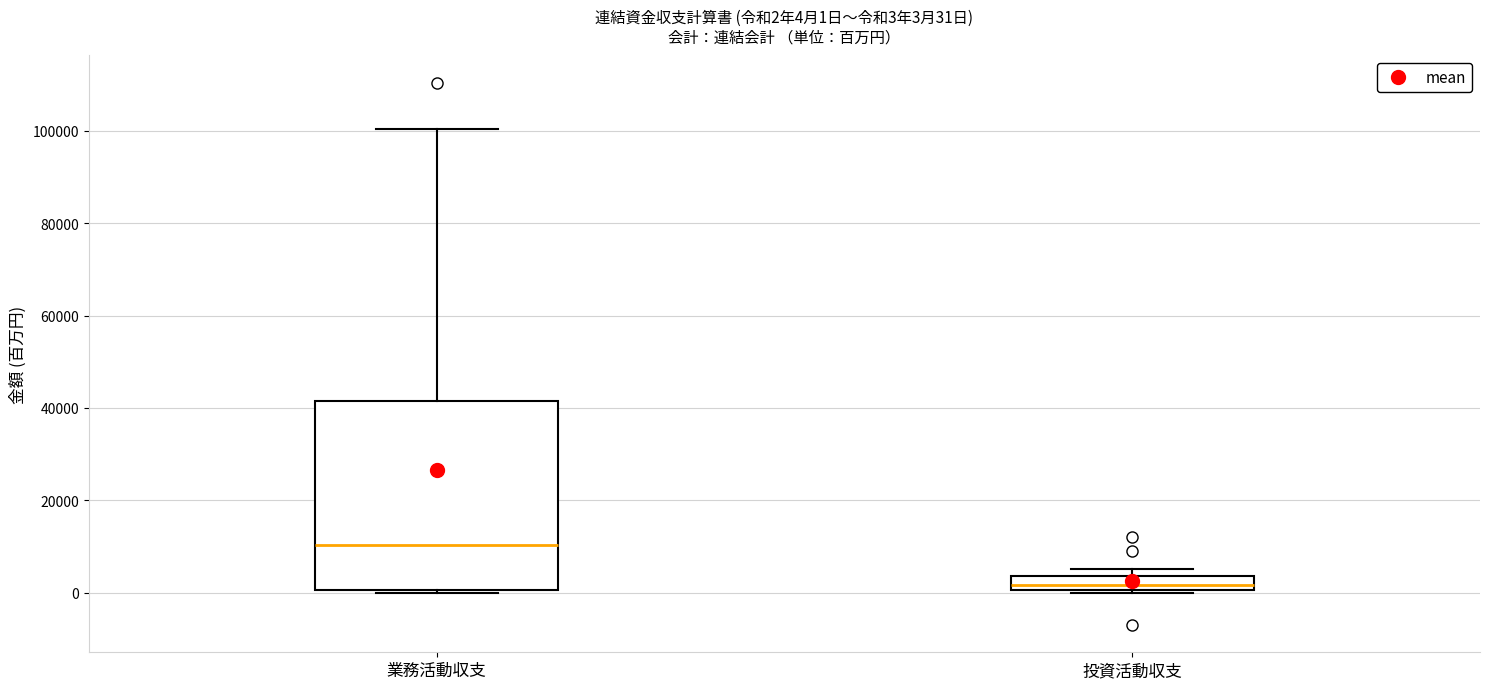

Which box is the tallest, from its lower edge to its upper edge?

業務活動収支